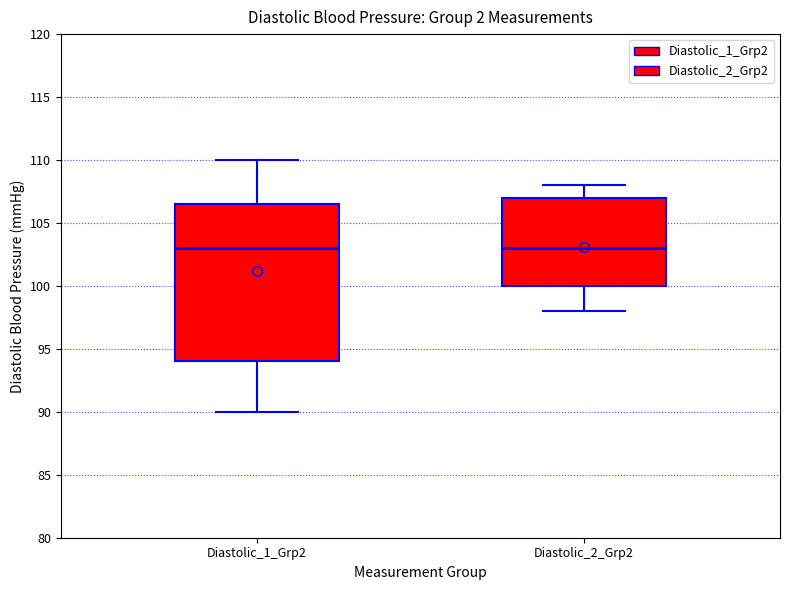

Reading left to right, transcribe this box plot: for each box, give where its median line is, the range the box spans, and where its two whiskers end, as read against the y-axis. The values are not printed on the chart, so give them approximately, as read against the axis.

Diastolic_1_Grp2: median 103.0, box 94.0 to 106.5, whiskers 90.0 to 110.0
Diastolic_2_Grp2: median 103.0, box 100.0 to 107.0, whiskers 98.0 to 108.0